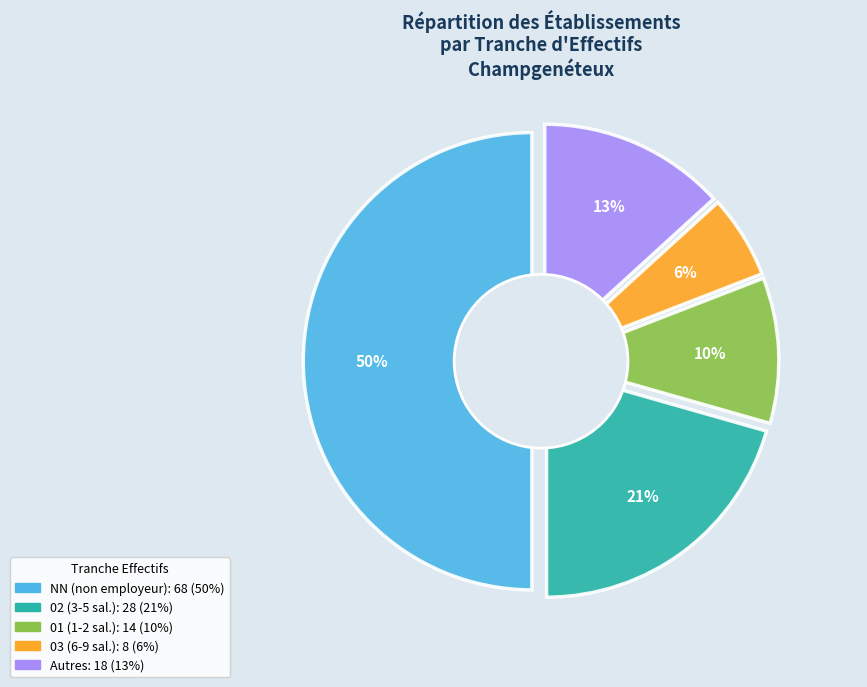

Between 02 and 21, which is larger?

02